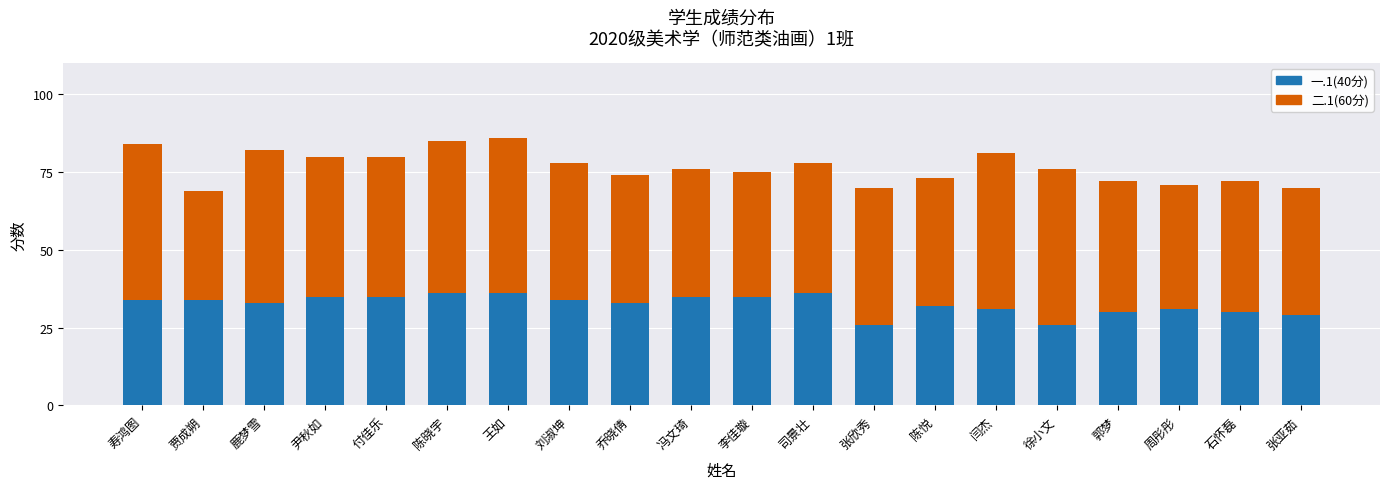

The 一.1(40分) series shows 35 at 尹秋如. True or false?

True